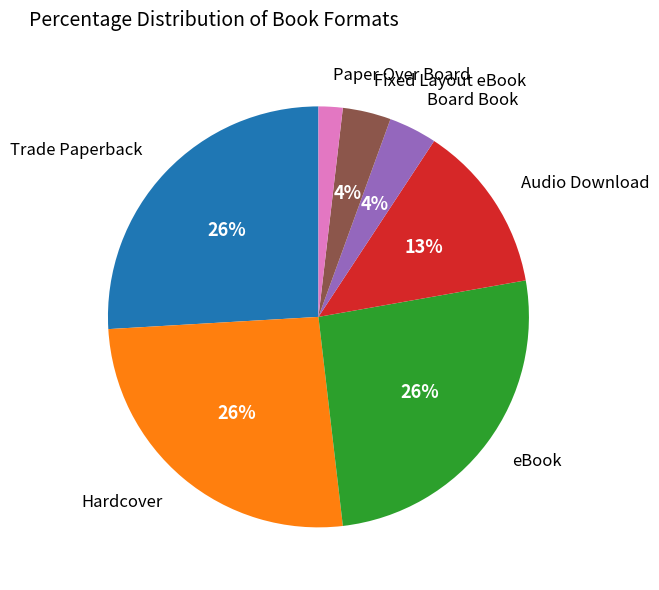

True or false: Paper Over Board accounts for 14% of the total.

False